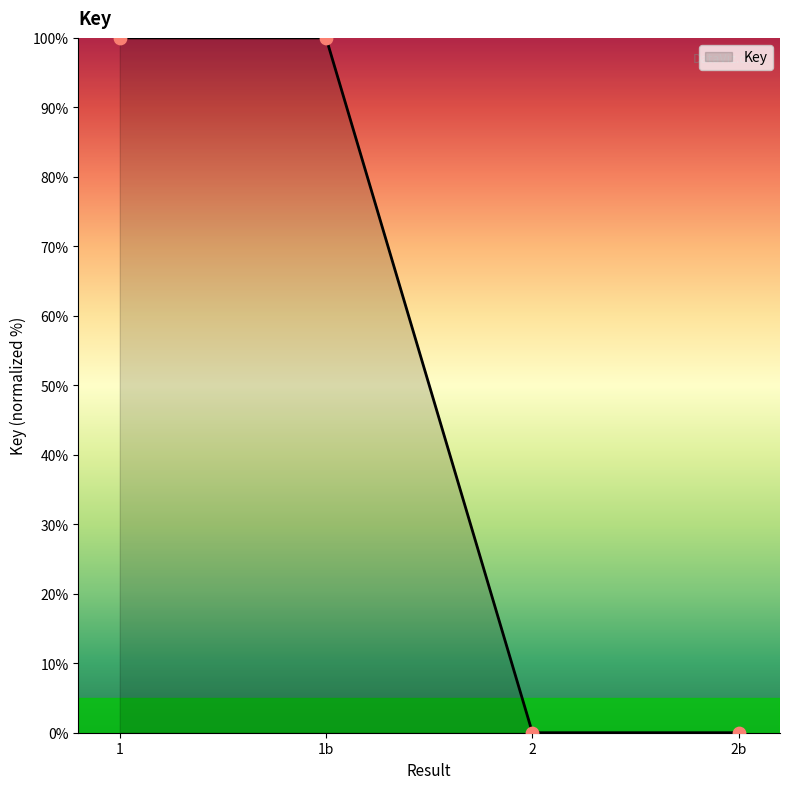

Approximately how many times larger is the value at 1 compared to 1b?

1.0